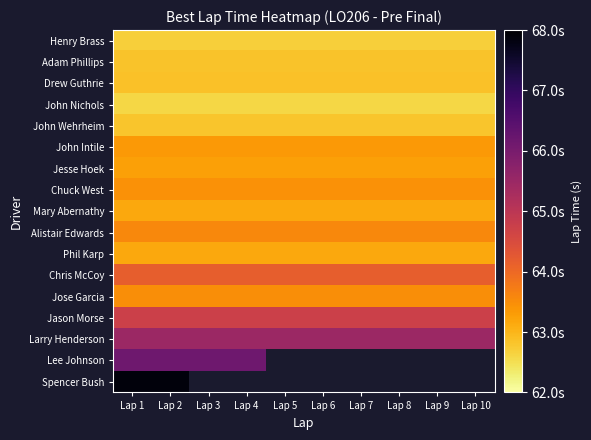

Is it true that Jason Morse equals 64.7 at Lap 6?

True